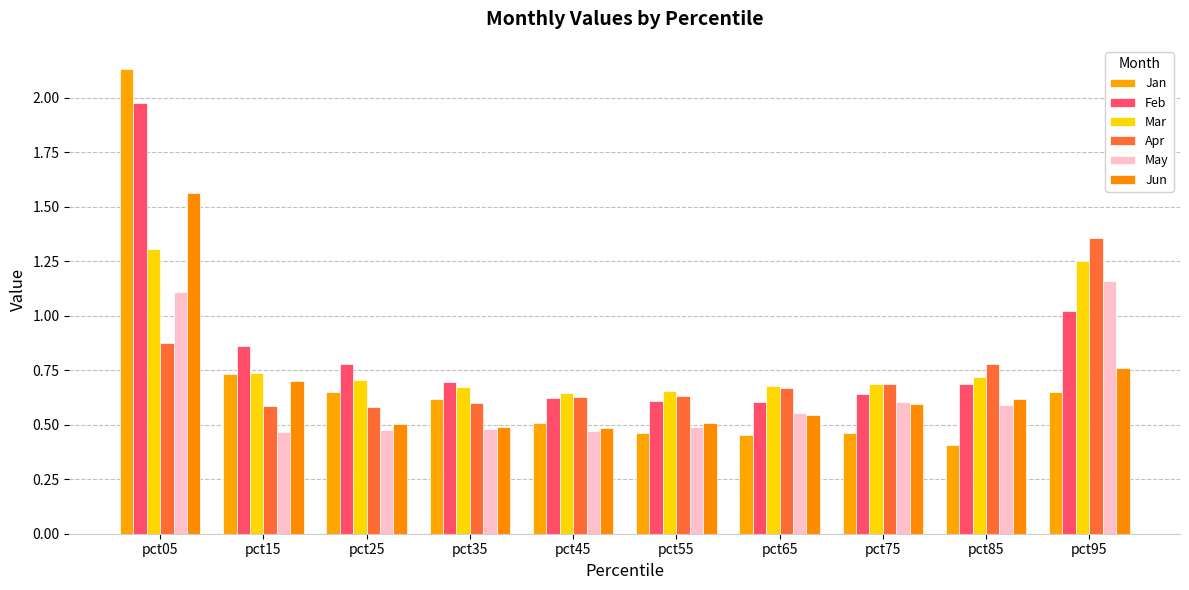

Reading left to right, extract all data points from this chart.

Jan: 2.1	0.7	0.7	0.6	0.5	0.5	0.5	0.5	0.4	0.7
Feb: 2.0	0.9	0.8	0.7	0.6	0.6	0.6	0.6	0.7	1.0
Mar: 1.3	0.7	0.7	0.7	0.6	0.7	0.7	0.7	0.7	1.3
Apr: 0.9	0.6	0.6	0.6	0.6	0.6	0.7	0.7	0.8	1.4
May: 1.1	0.5	0.5	0.5	0.5	0.5	0.6	0.6	0.6	1.2
Jun: 1.6	0.7	0.5	0.5	0.5	0.5	0.5	0.6	0.6	0.8